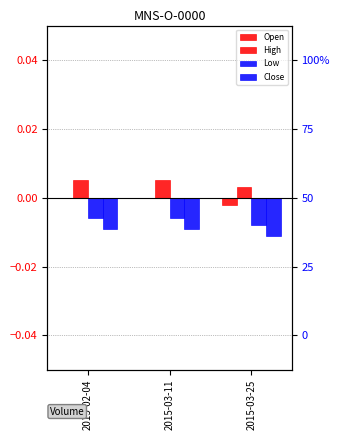

List the series in order of their overall mean, lowest first.

Close, Low, Open, High